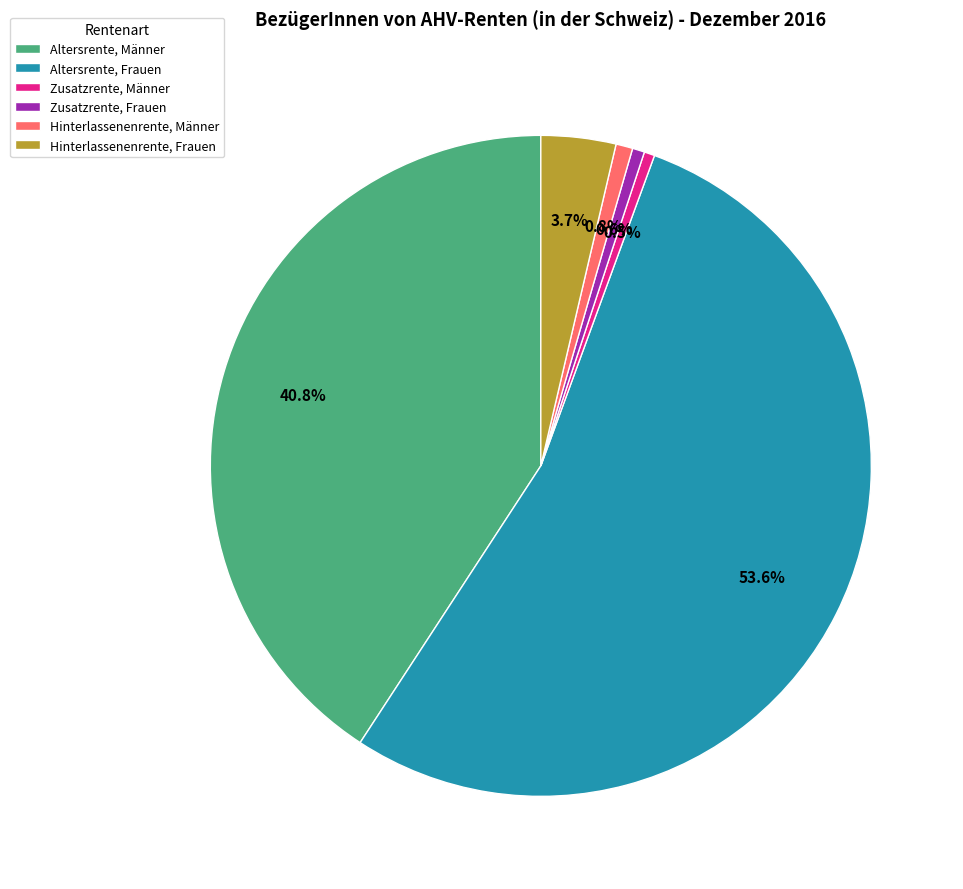

What is the largest slice in the pie chart?

Altersrente, Frauen